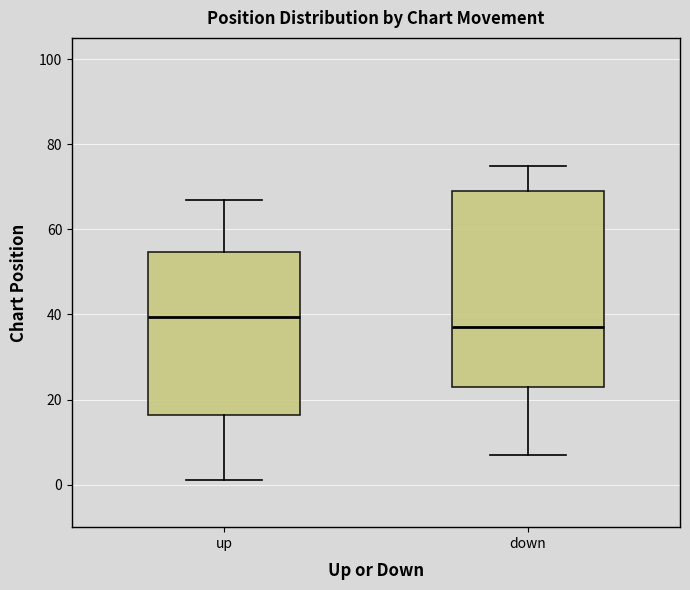

Reading left to right, transcribe this box plot: for each box, give where its median line is, the range the box spans, and where its two whiskers end, as read against the y-axis. The values are not printed on the chart, so give them approximately, as read against the axis.

up: median 40, box 16 to 54, whiskers 2 to 68
down: median 38, box 24 to 70, whiskers 8 to 76